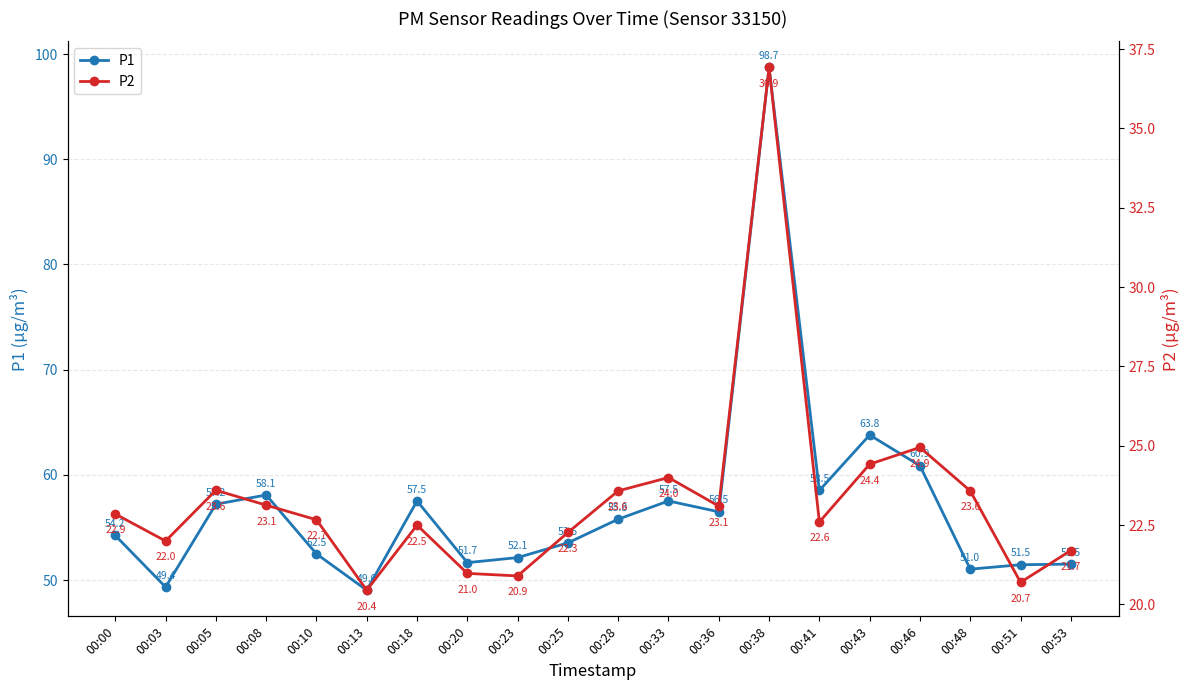

Is it true that P2 equals 37.4 at 00:23?

False